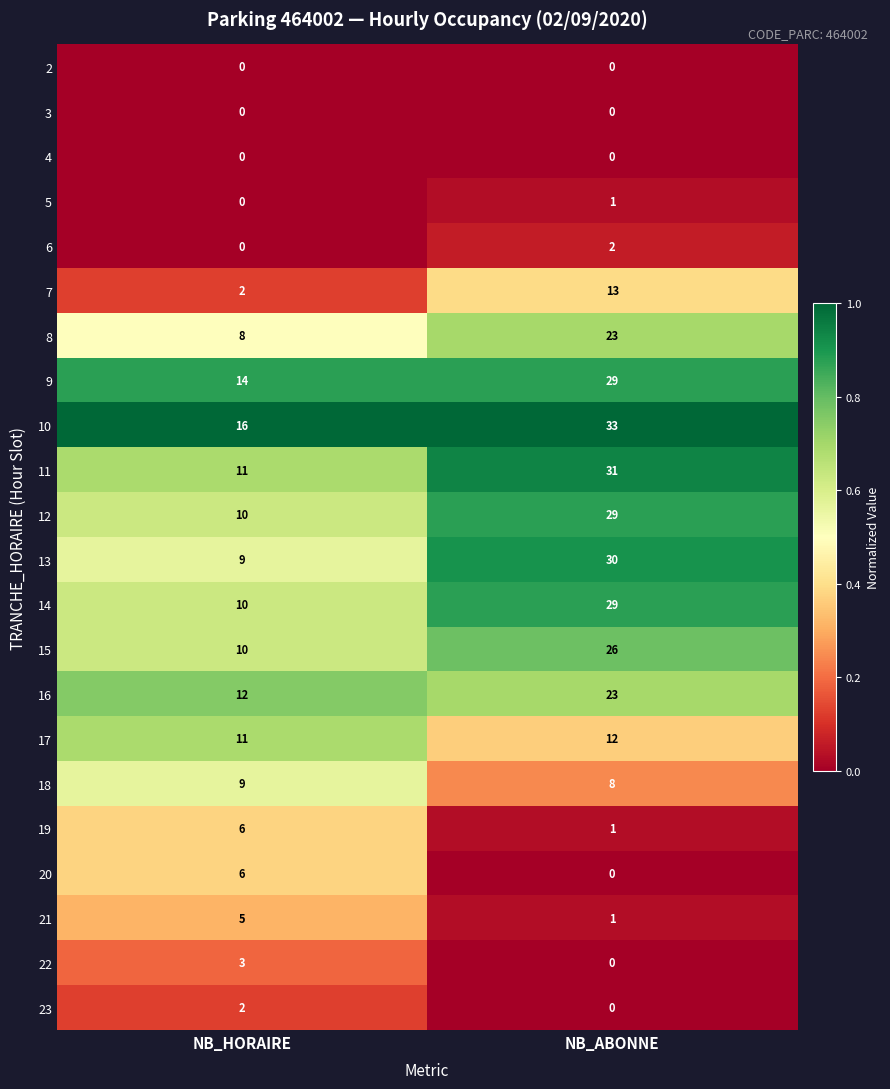

What is the sum of all 19 values?

7